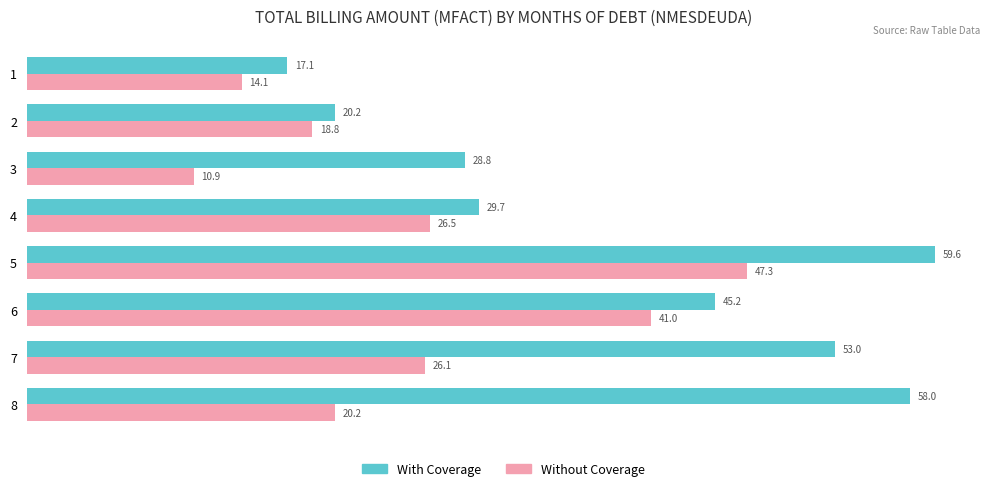

What is the difference between the maximum and second lowest values in the Without Coverage series?

33.2